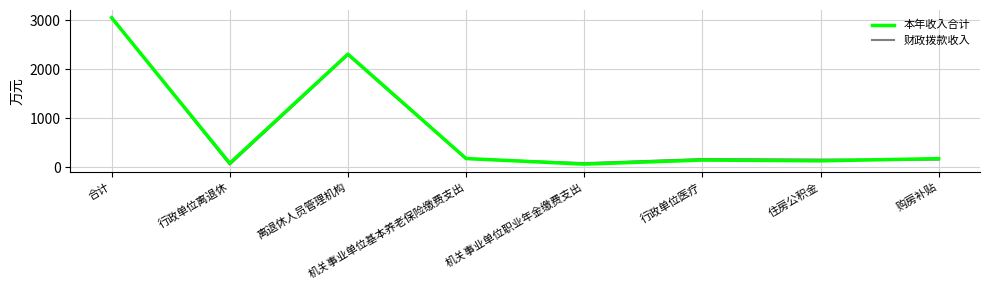

Does the chart display data point markers on the line(s)?

No